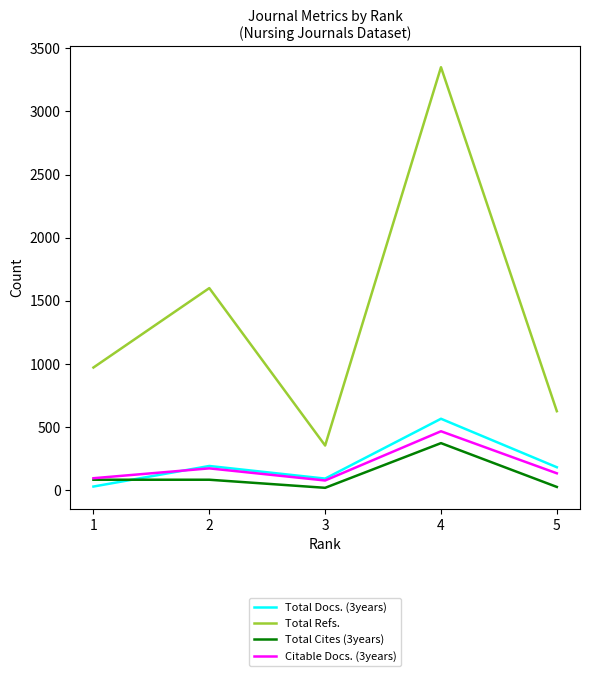

What is the difference between the second highest and second lowest values in the Citable Docs. (3years) series?

78